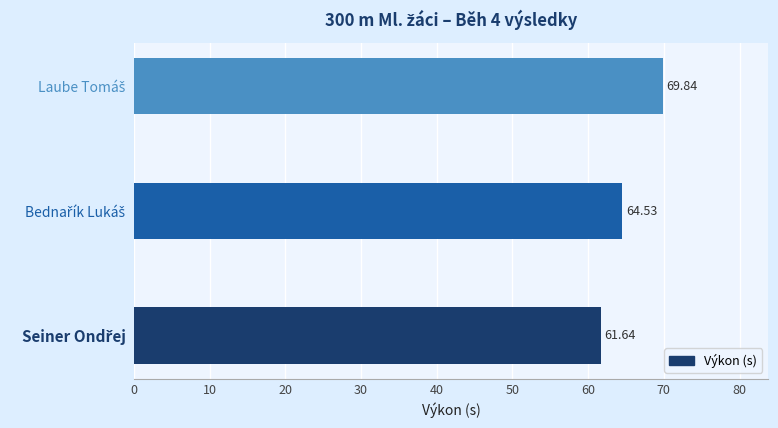

What is the difference between the maximum and minimum values?

8.2